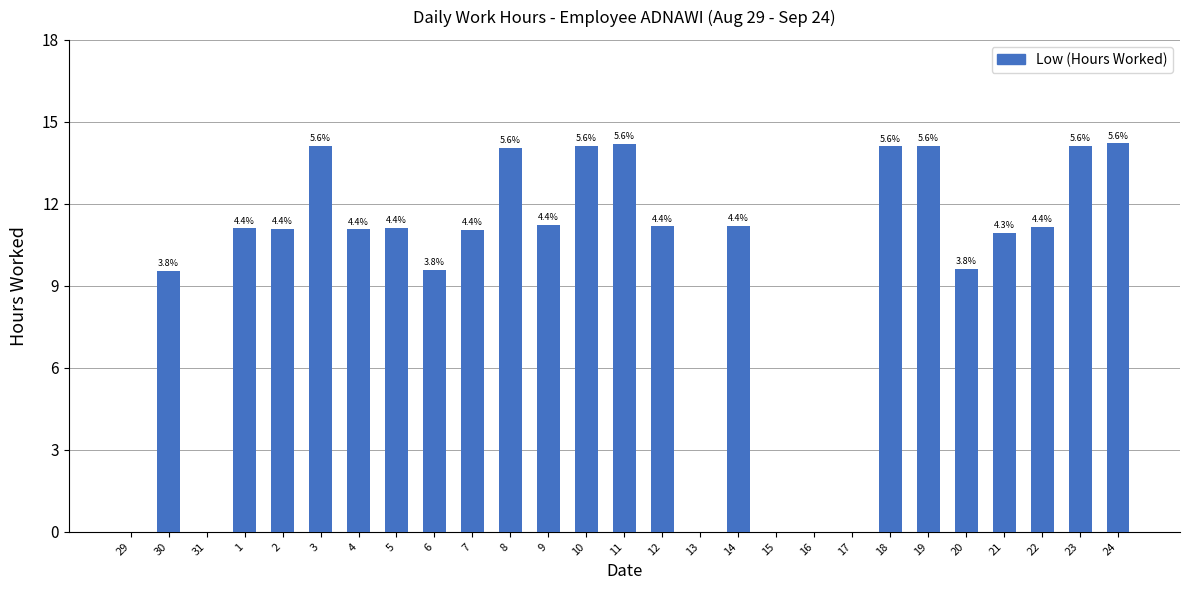

Are the bars horizontal?

No